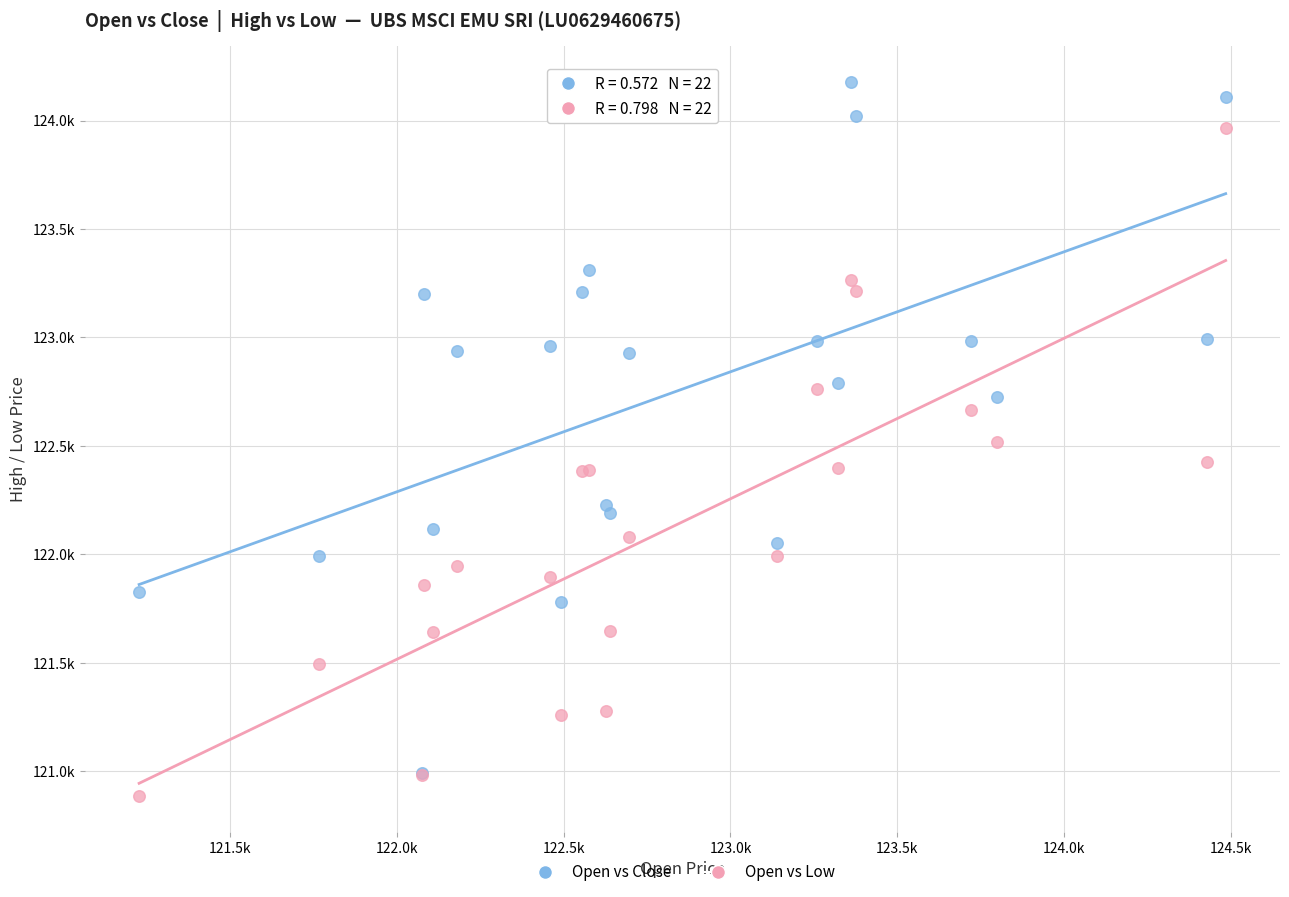

What are all the series names shown in the legend?

Open vs Close, Open vs Low